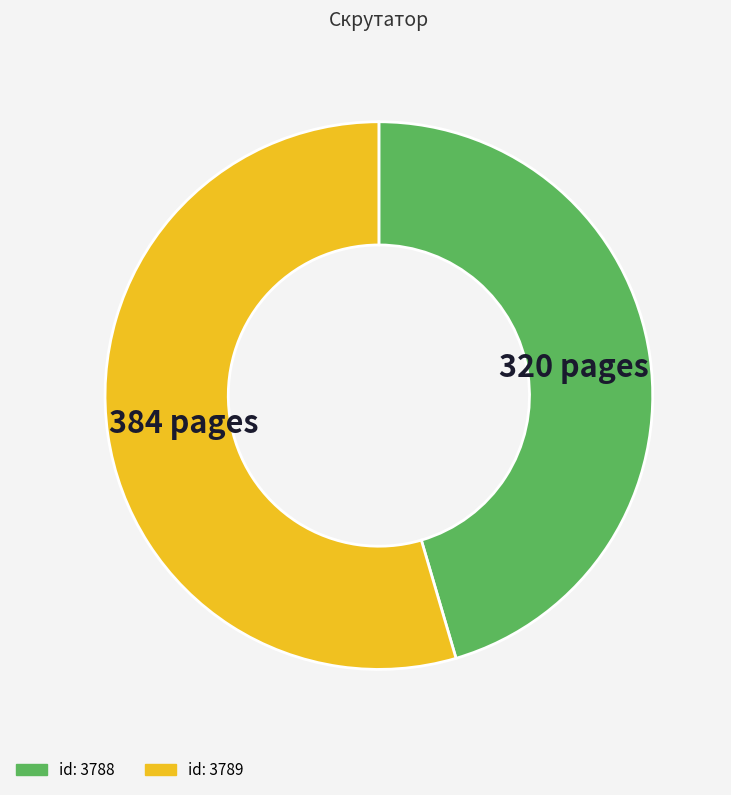

Which category has the smallest portion of the pie?

3788